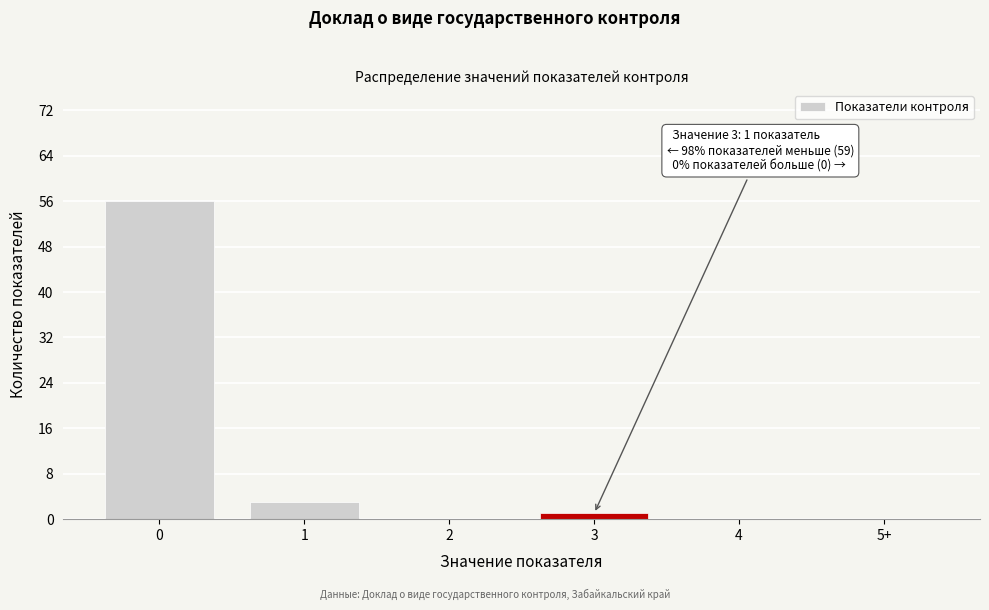

Reading right to left, extract all data points from this chart.

5+=0	4=0	3=1	2=0	1=3	0=56